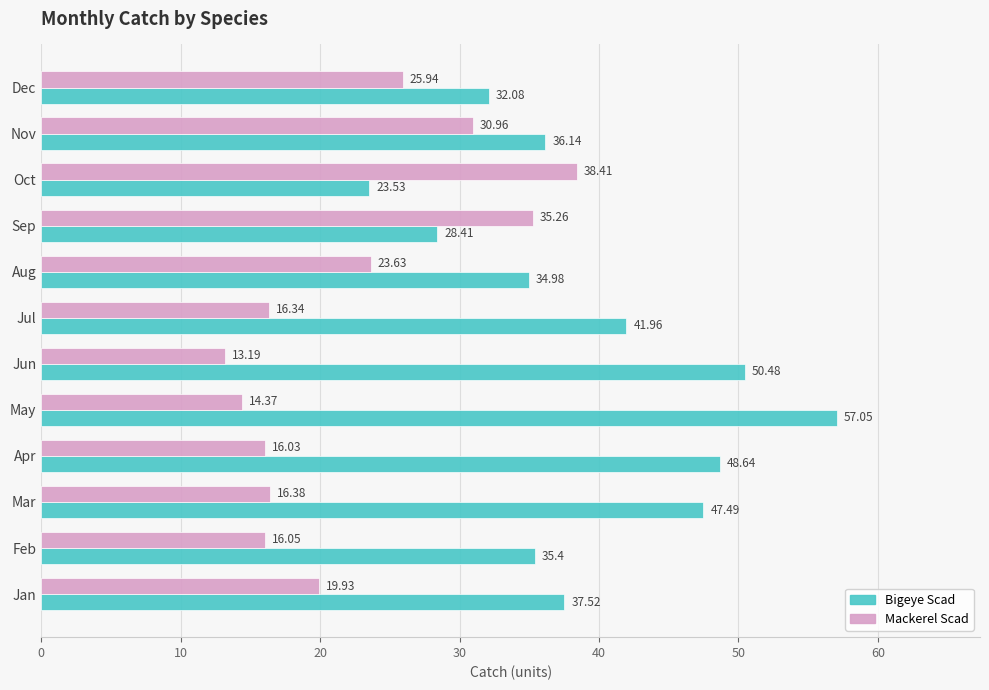

What is the sum of the Bigeye Scad values at Nov and Mar?

83.6